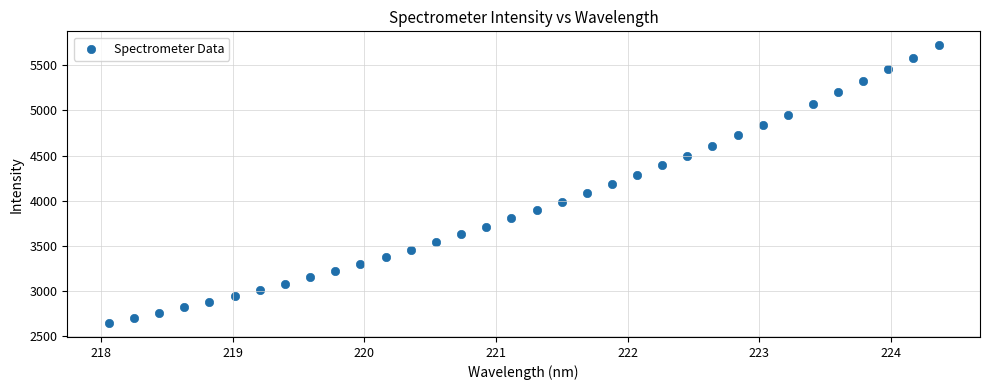

What is the range of Y values (max minus min)?

3076.2